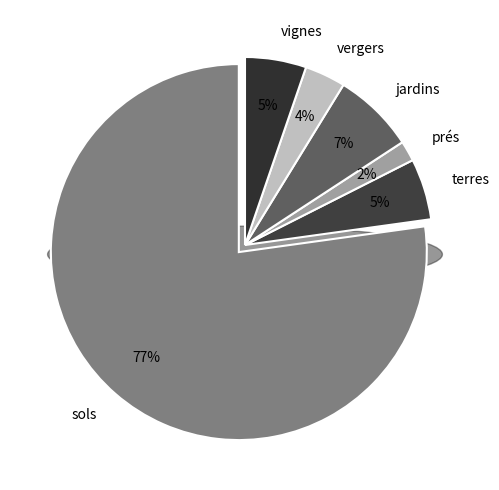

The prés slice represents 2% of the pie. True or false?

True